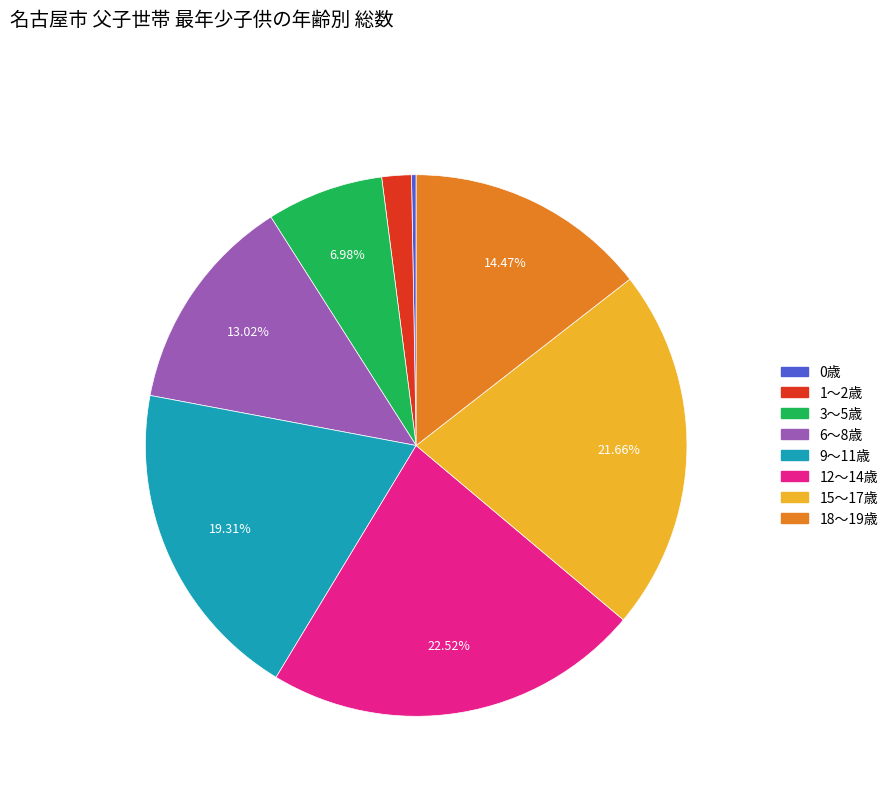

What percentage is the 9～11歳 slice, to the nearest percent?

19%